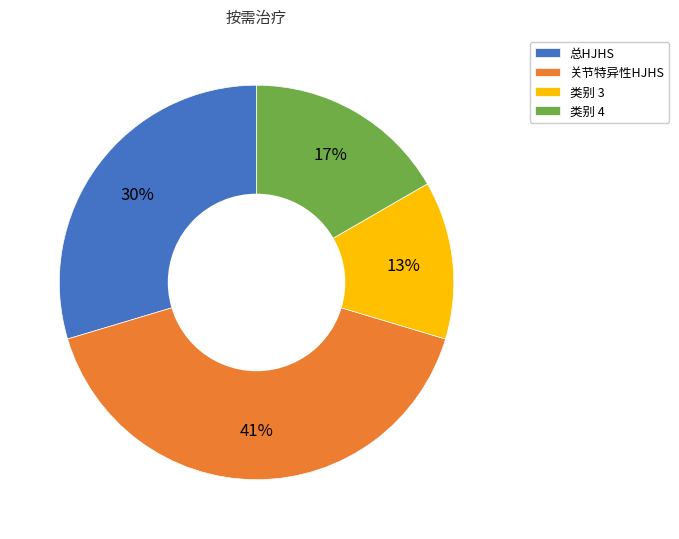

Is there a majority slice in this chart?

No